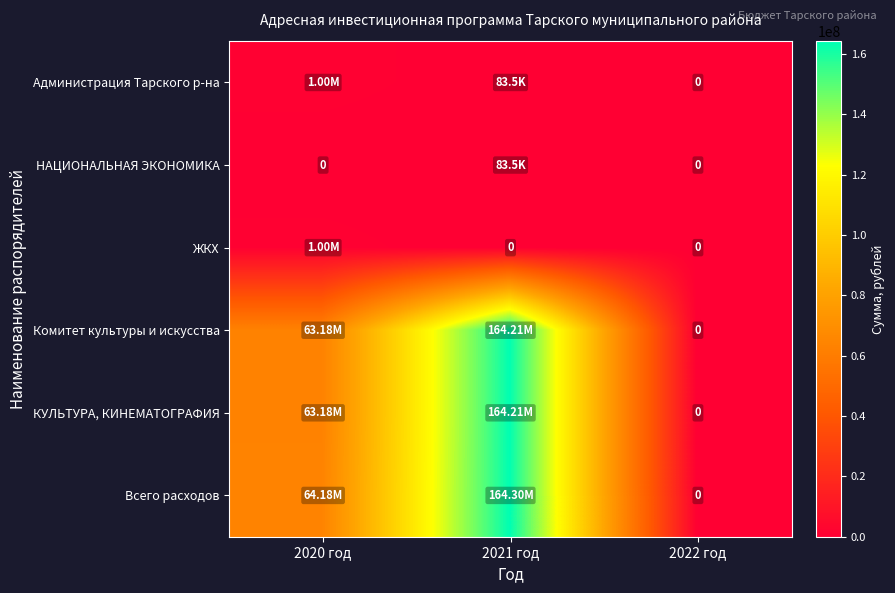

What is the difference between the КУЛЬТУРА, КИНЕМАТОГРАФИЯ values at 2020 год and 2022 год?

63175204.9